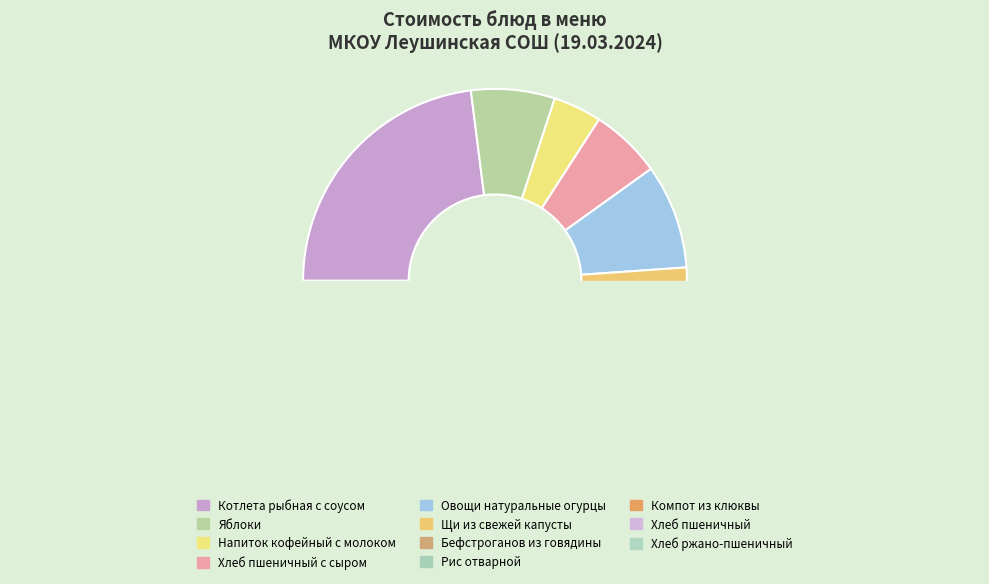

What is the change in value from Яблоки to Овощи натуральные огурцы?

+3.6